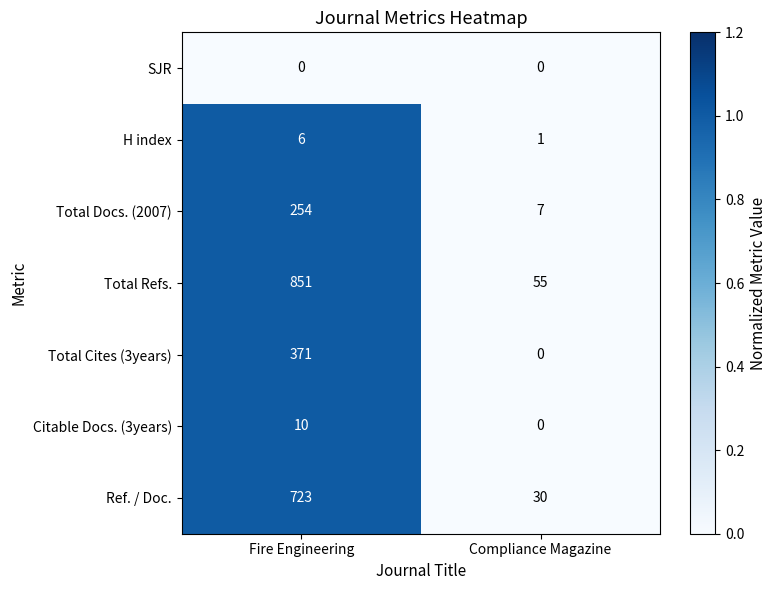

What is the total value across all series at Fire Engineering?

2215